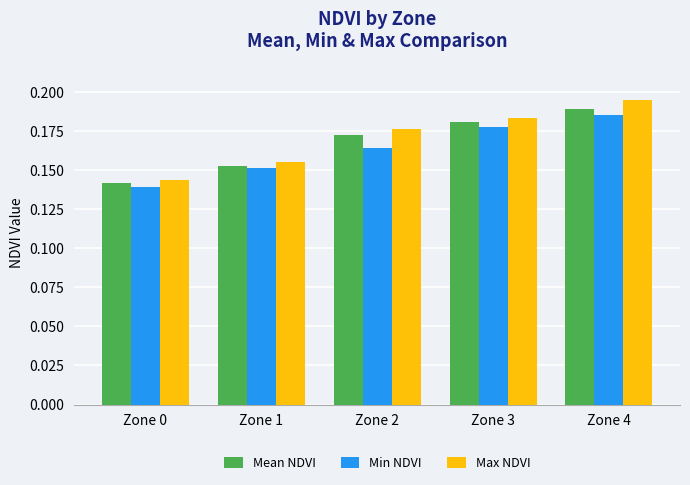

Count the Min NDVI values in the range 0 to 1.

5